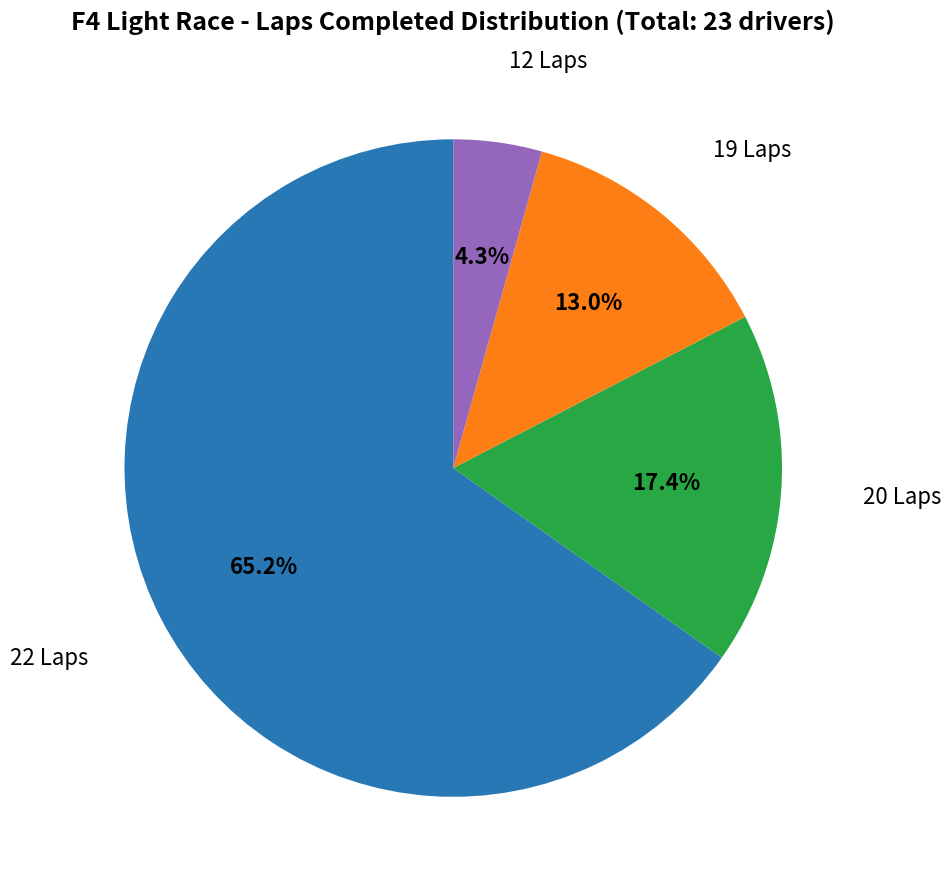

Is there any slice that represents more than half of the pie?

Yes